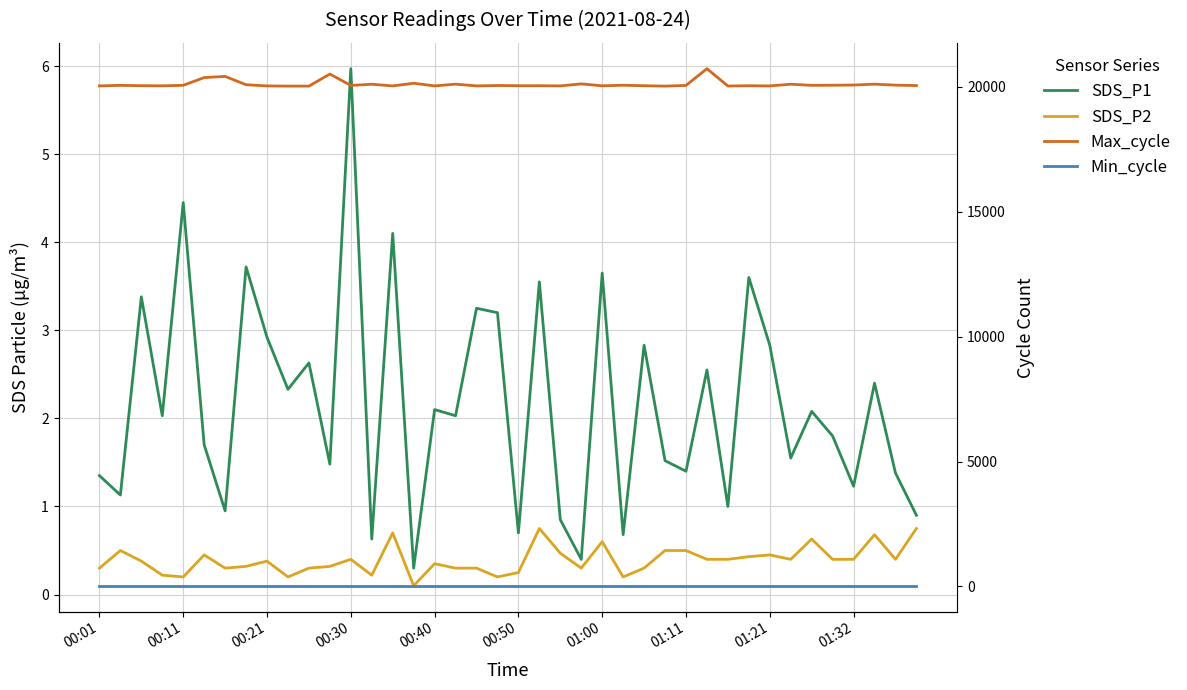

What is the minimum value for Max_cycle?

20025.0